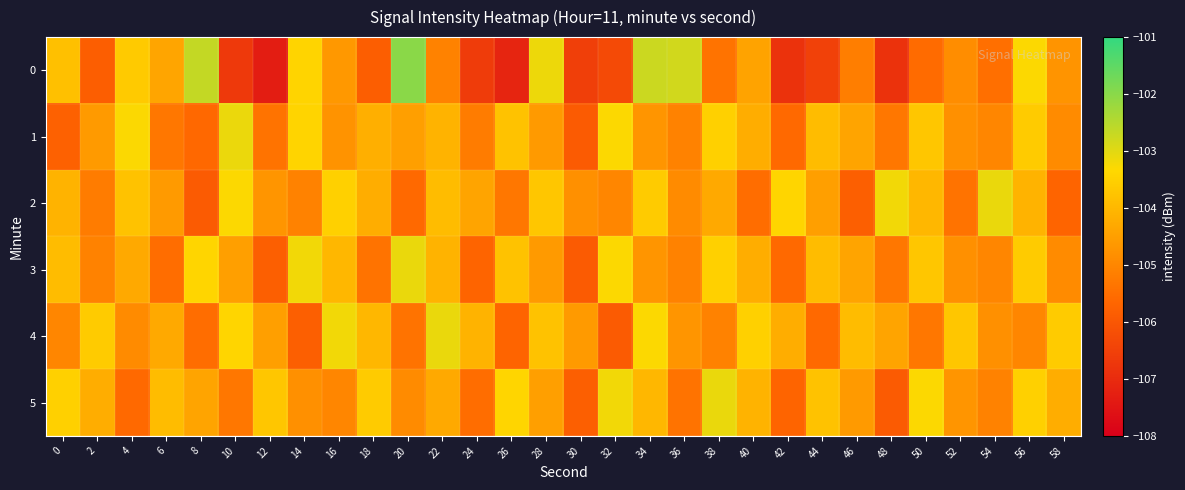

What is the total value across all series at 12?

-631.4